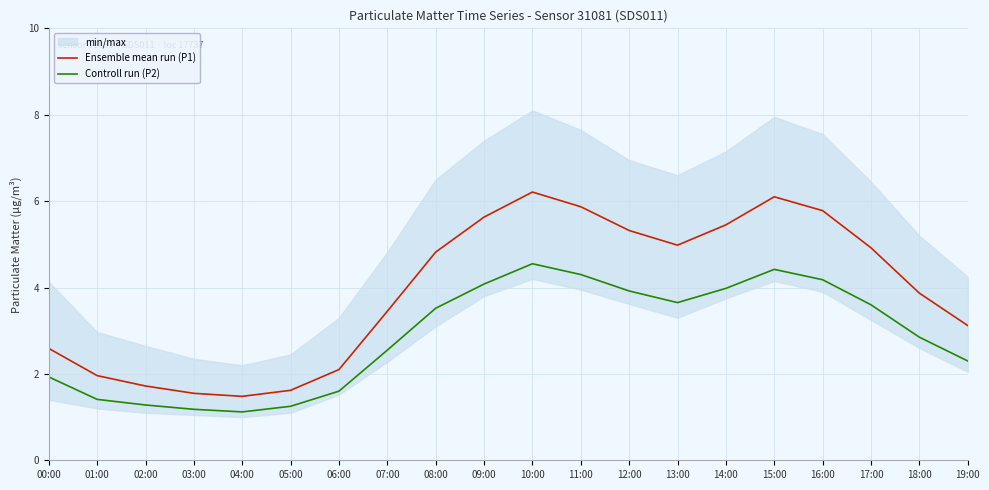

What is the minimum value for Ensemble mean run (P1)?

1.5